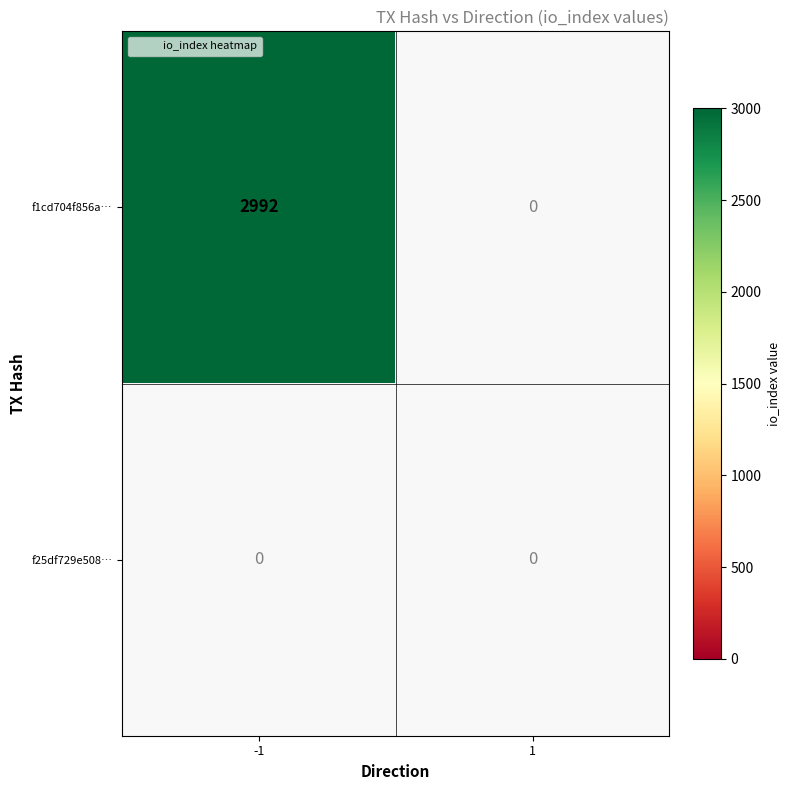

What is the approximate value of f1cd704f856a6dbb98b3e122d55fb4dc011a34e at io_index, to the nearest 100?

3000